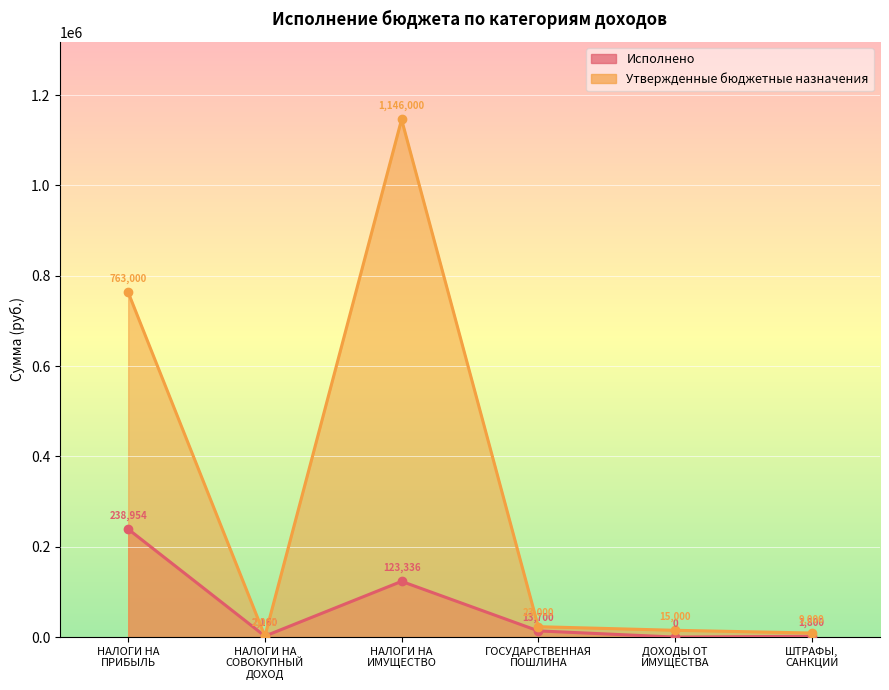

Between НАЛОГИ НА
ПРИБЫЛЬ and ГОСУДАРСТВЕННАЯ
ПОШЛИНА, which series saw the biggest shift?

Утвержденные бюджетные назначения